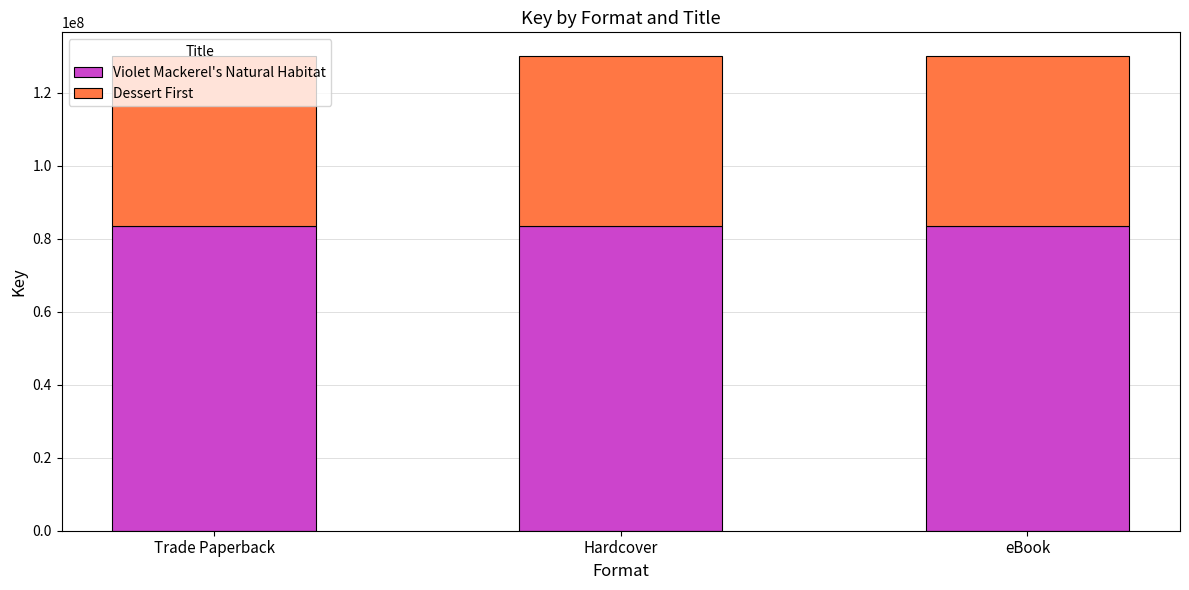

True or false: Violet Mackerel's Natural Habitat has a value of 83476133 at Hardcover.

True